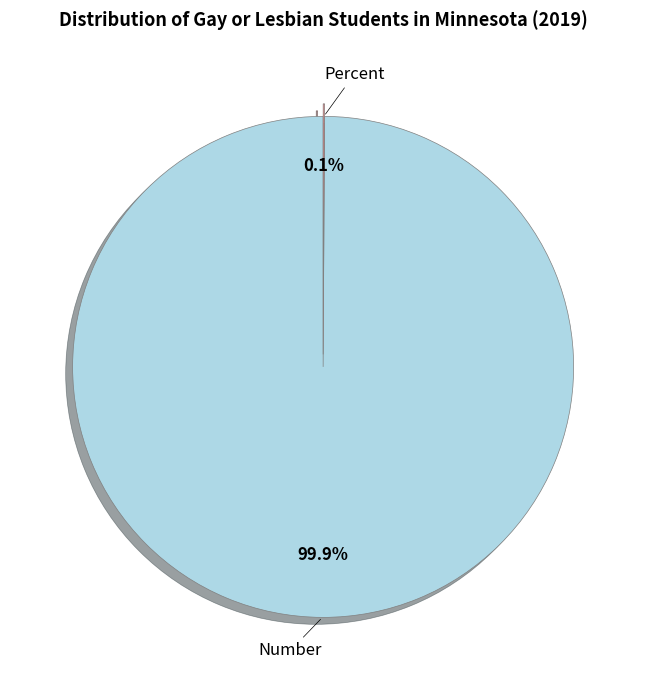

Is there any slice that represents more than half of the pie?

Yes